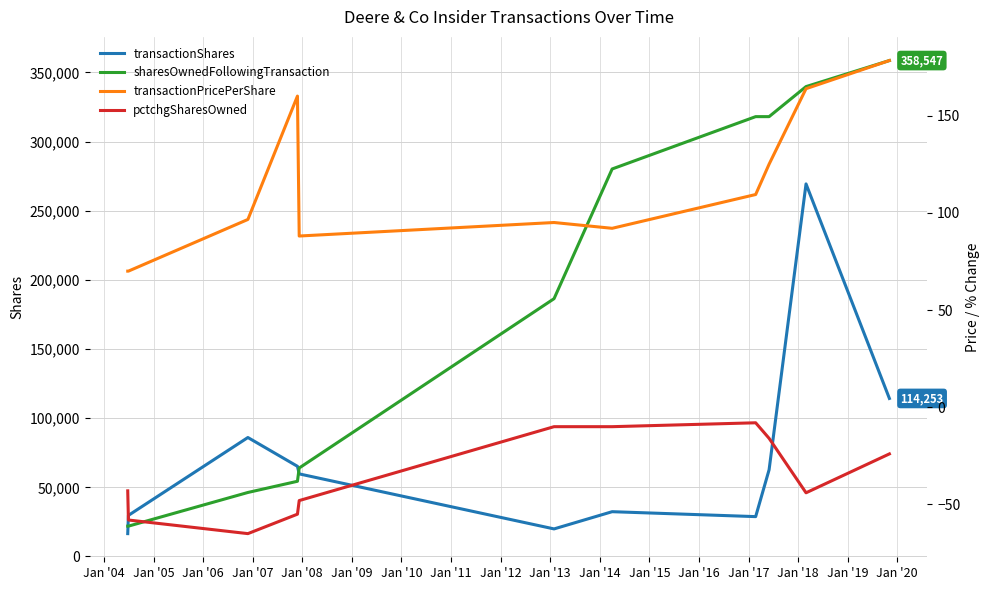

How many distinct data groups are displayed?

4